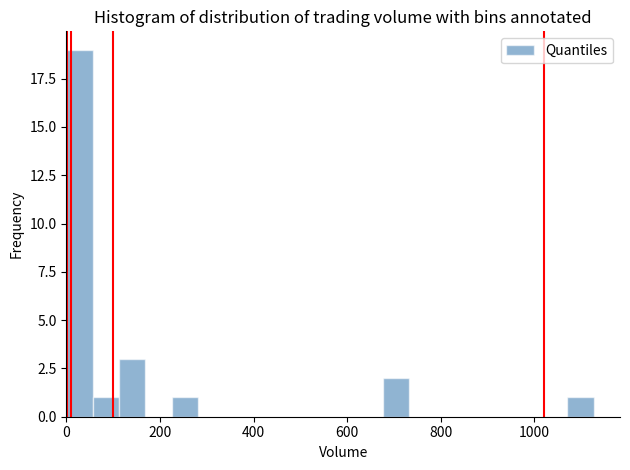

Around what value on the x-axis is the tallest bar? Give the approximate position of its centre, as read against the axis.

20